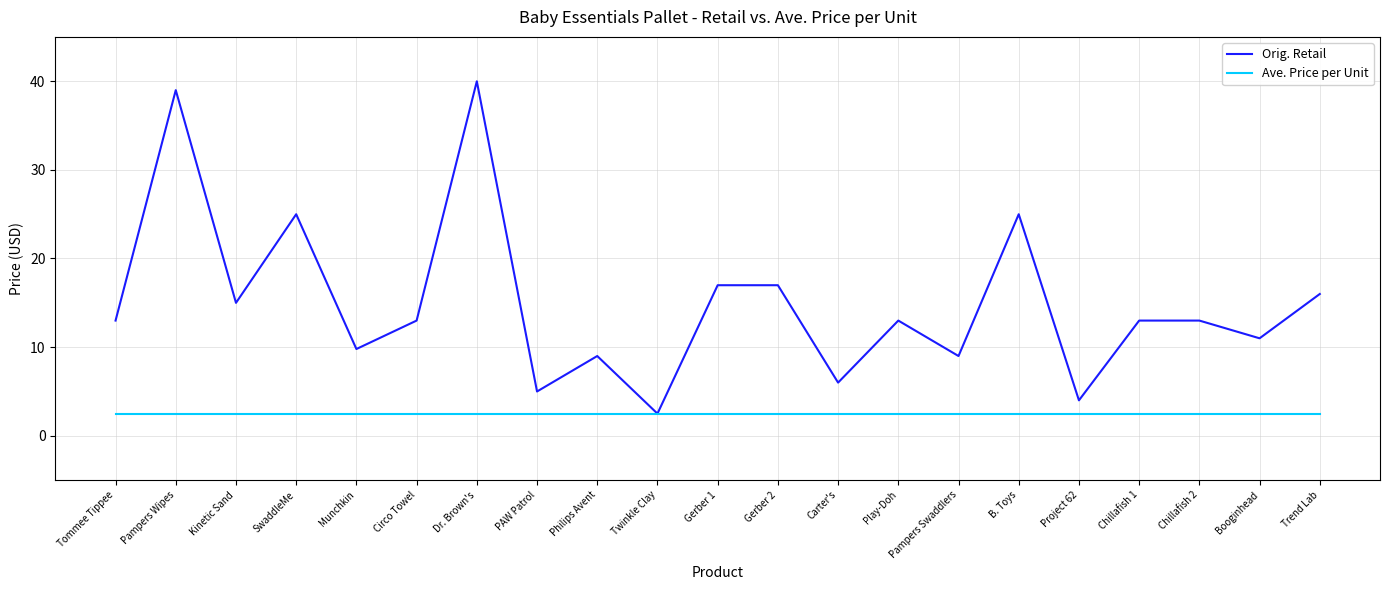

Rank the series by their average value, from highest to lowest.

Orig. Retail, Ave. Price per Unit